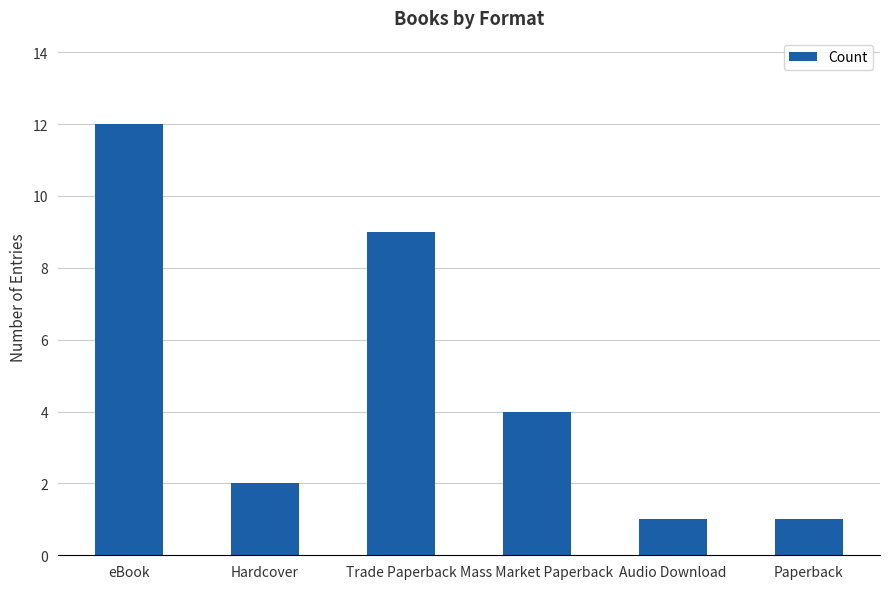

Reading left to right, list all the values displayed in this chart.

12	2	9	4	1	1